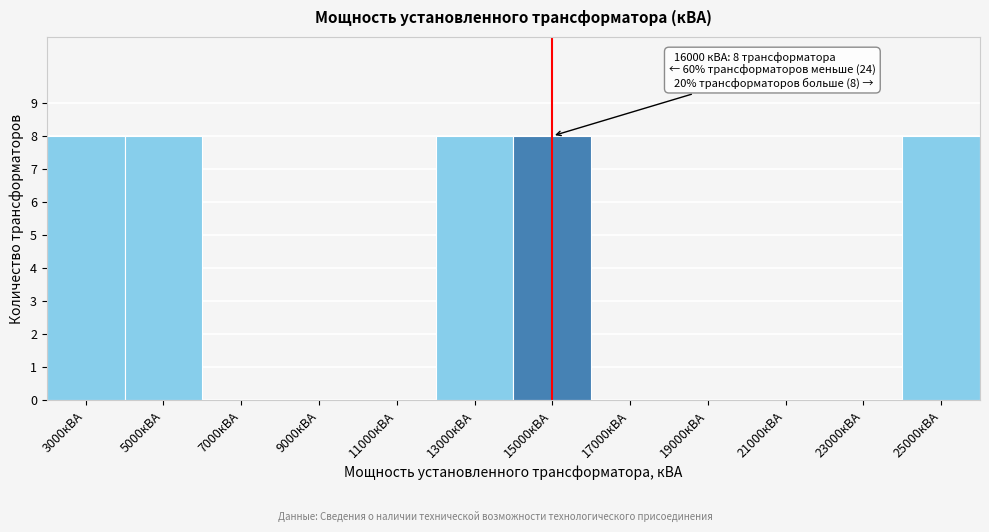

Reading left to right, transcribe all the data shown in this chart.

3000кВА=8	5000кВА=8	7000кВА=0	9000кВА=0	11000кВА=0	13000кВА=8	15000кВА=8	17000кВА=0	19000кВА=0	21000кВА=0	23000кВА=0	25000кВА=8